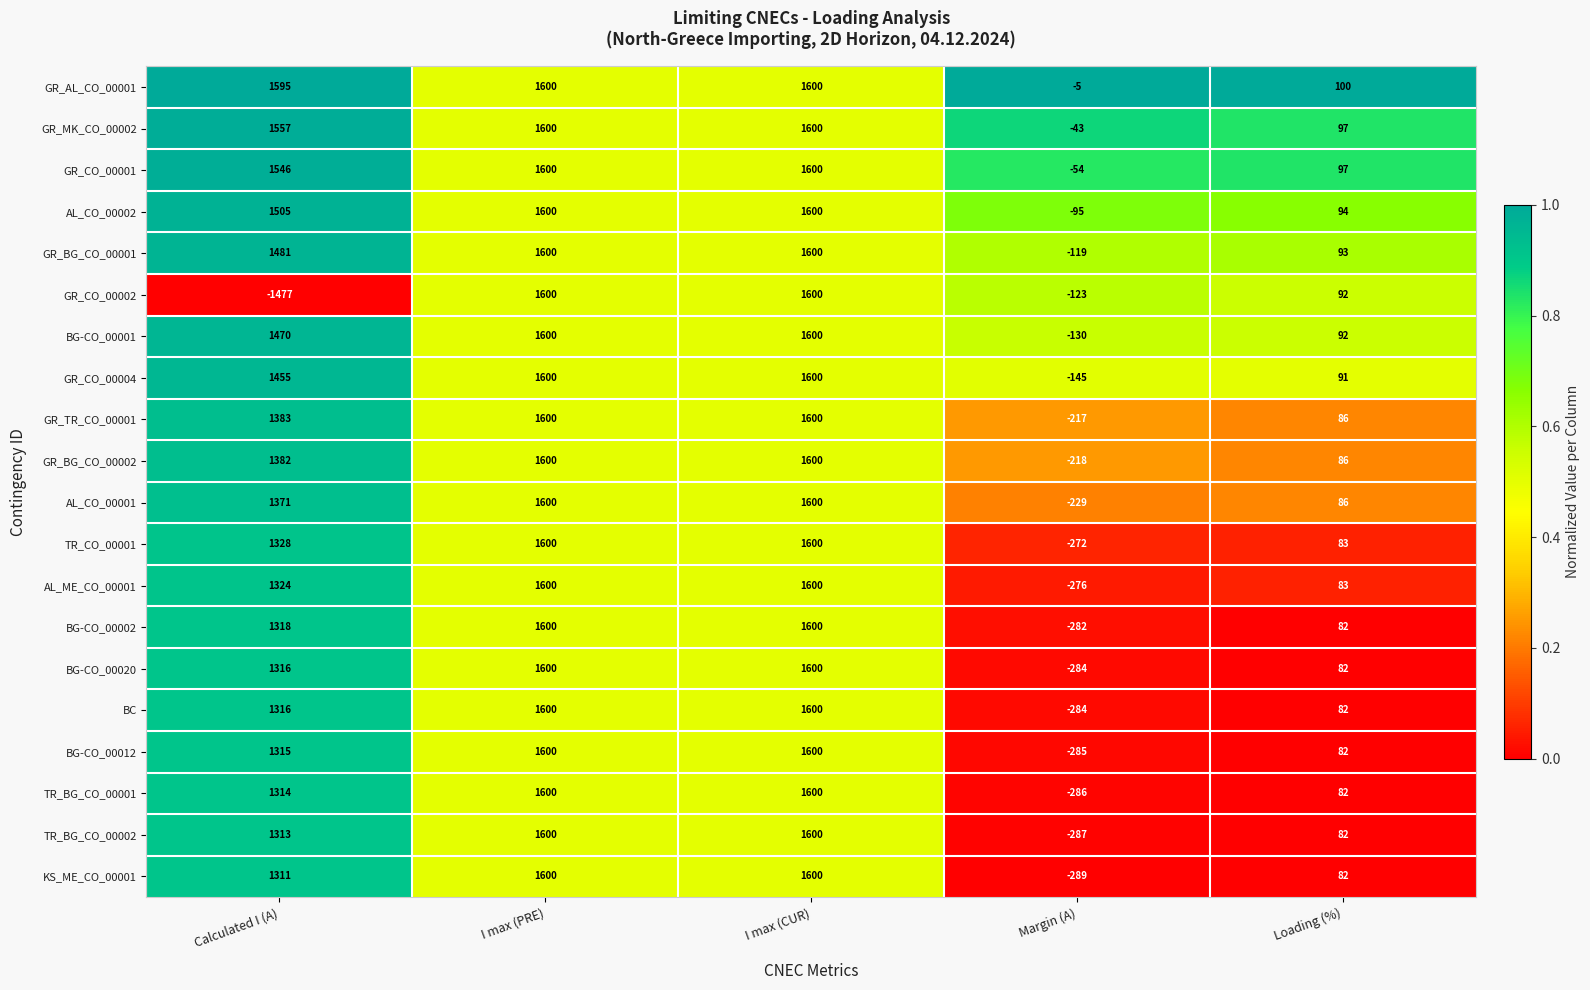

What is the greatest value displayed?

1600